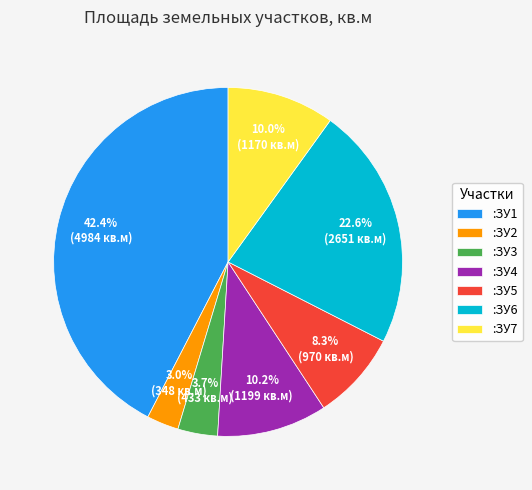

Does :ЗУ5 account for over 50% of the chart?

No